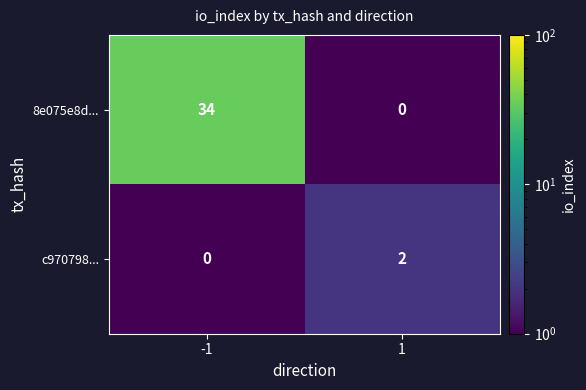

What is the highest value of the 8e075e8d... series?

34